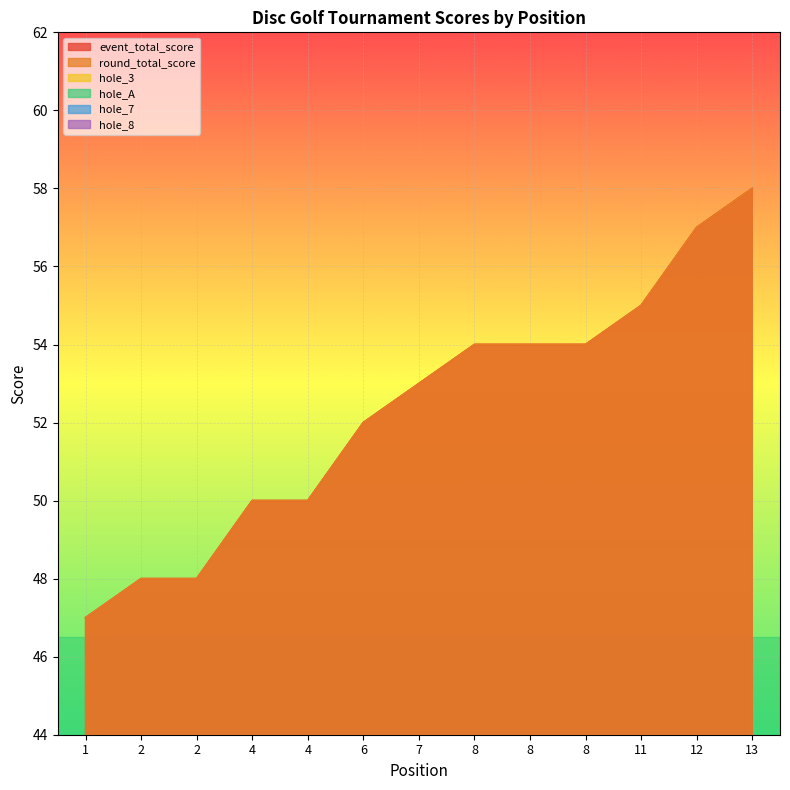

What is the average value of the event_total_score series?

52